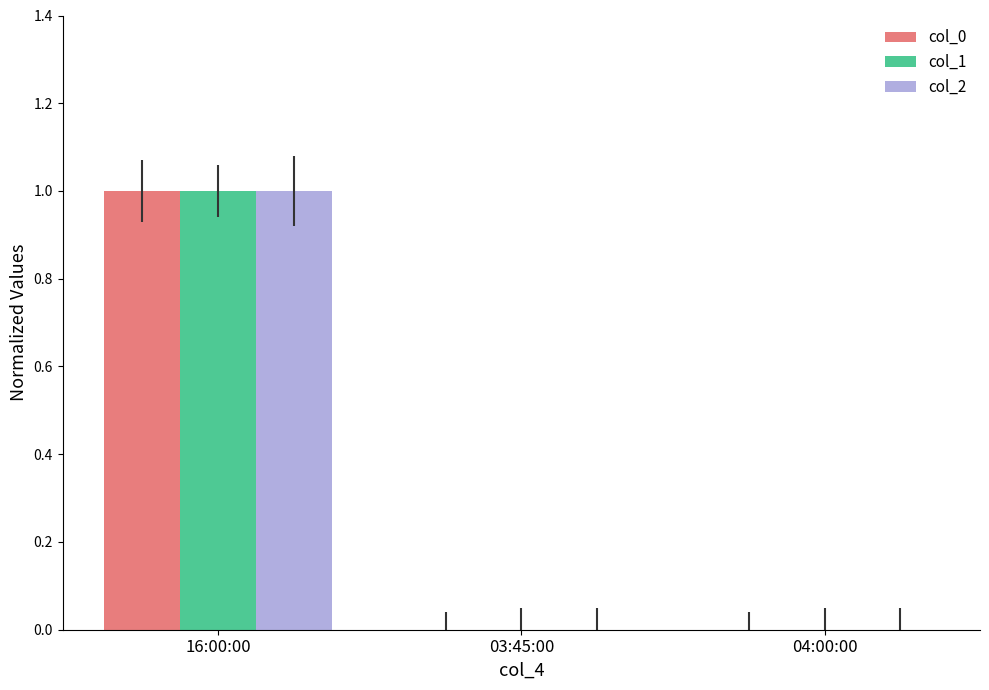

True or false: col_1 has a value of 0 at 04:00:00.

True